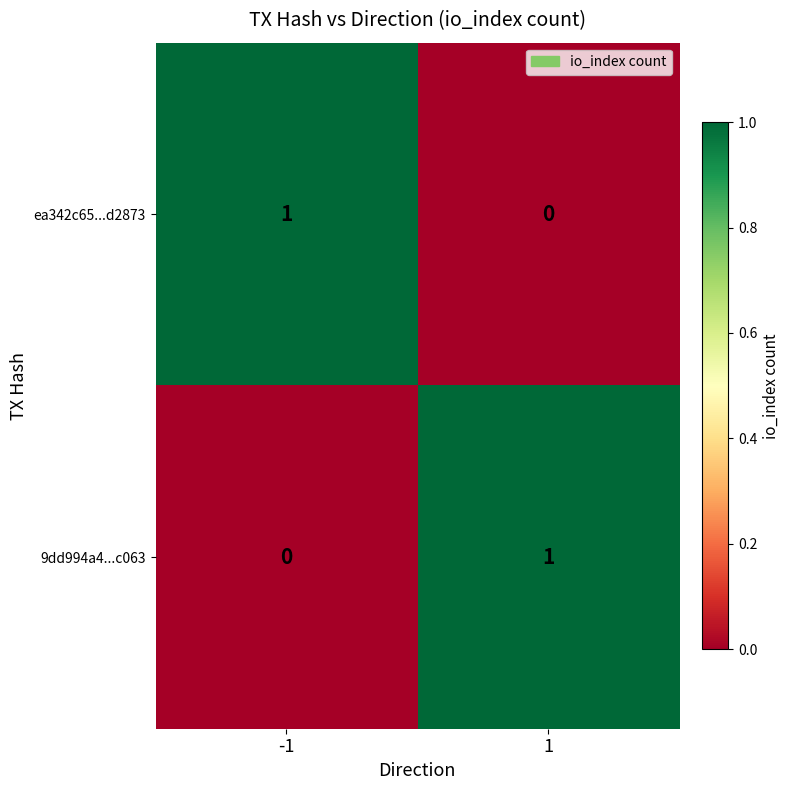

List the labels in order of 9dd994a4...c063 value, smallest first.

-1, 1